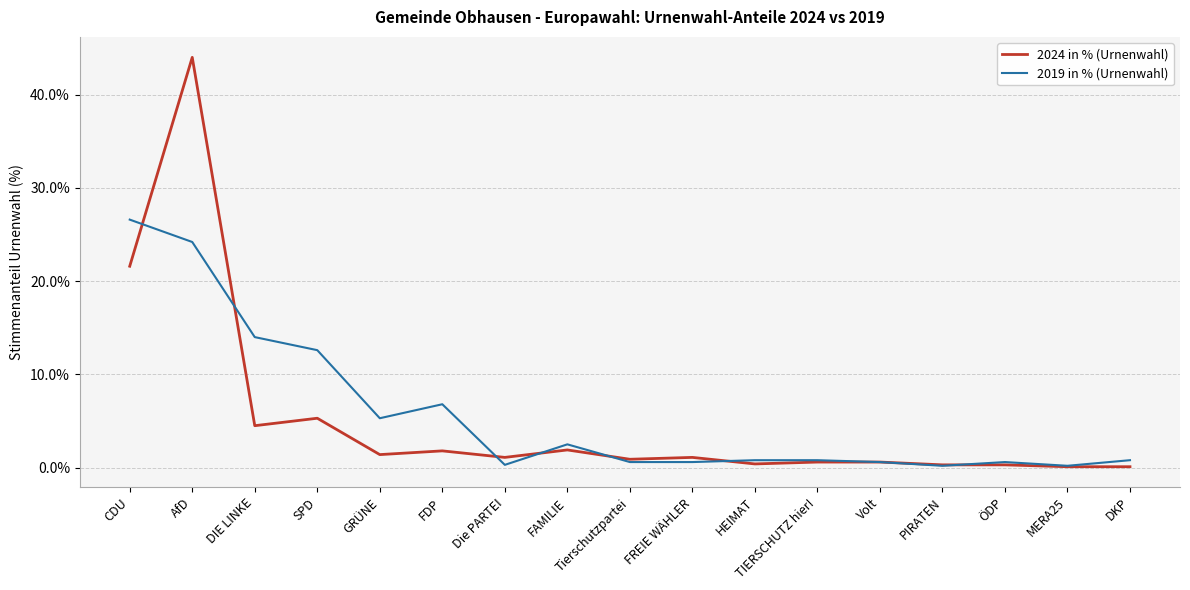

Where is the first local maximum for 2024 in % (Urnenwahl)?

AfD